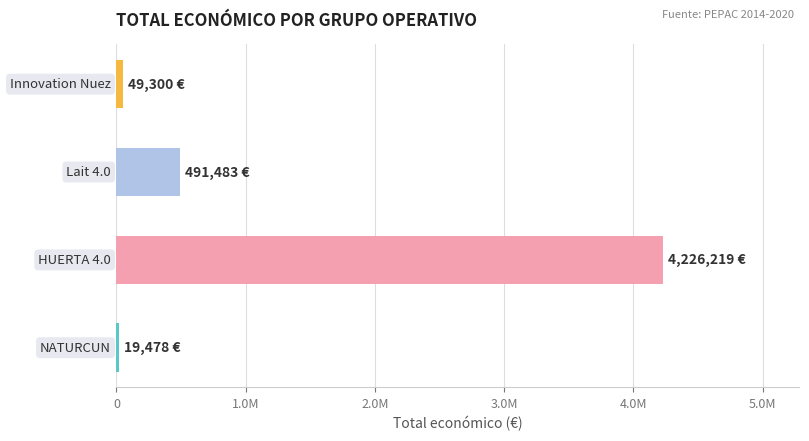

What is the difference between the maximum and minimum values?

4206741